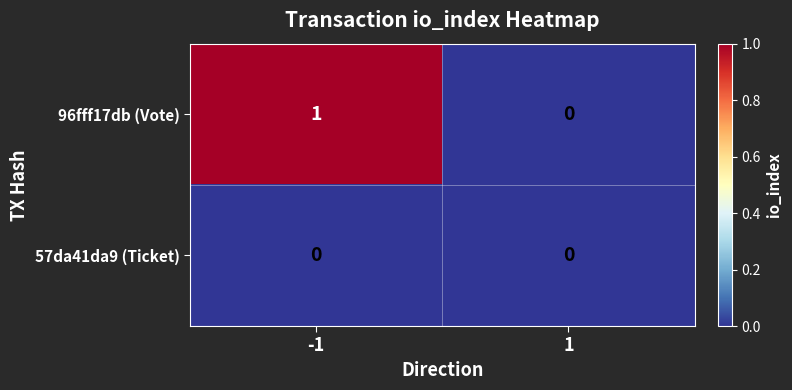

Which series has the largest range (max minus min)?

96fff17db (Vote)